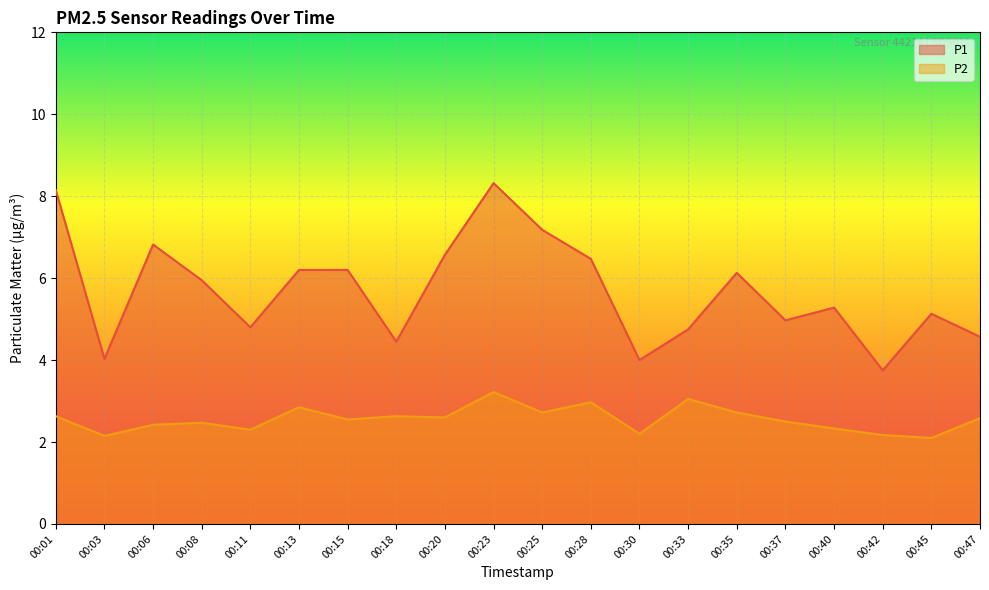

Which series has the largest total across all categories?

P1